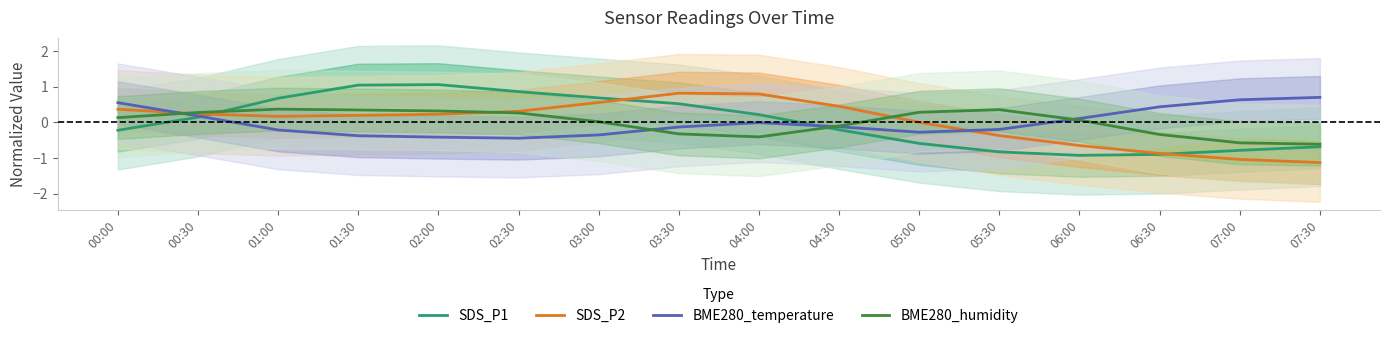

Which category has the lowest value across all series?

07:30